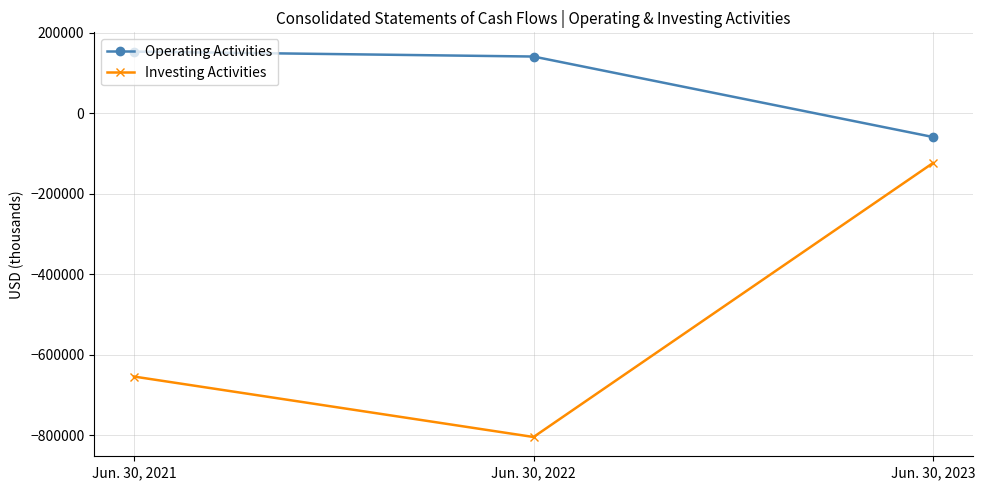

What is the spread (max minus min) of values at Jun. 30, 2022?

945504